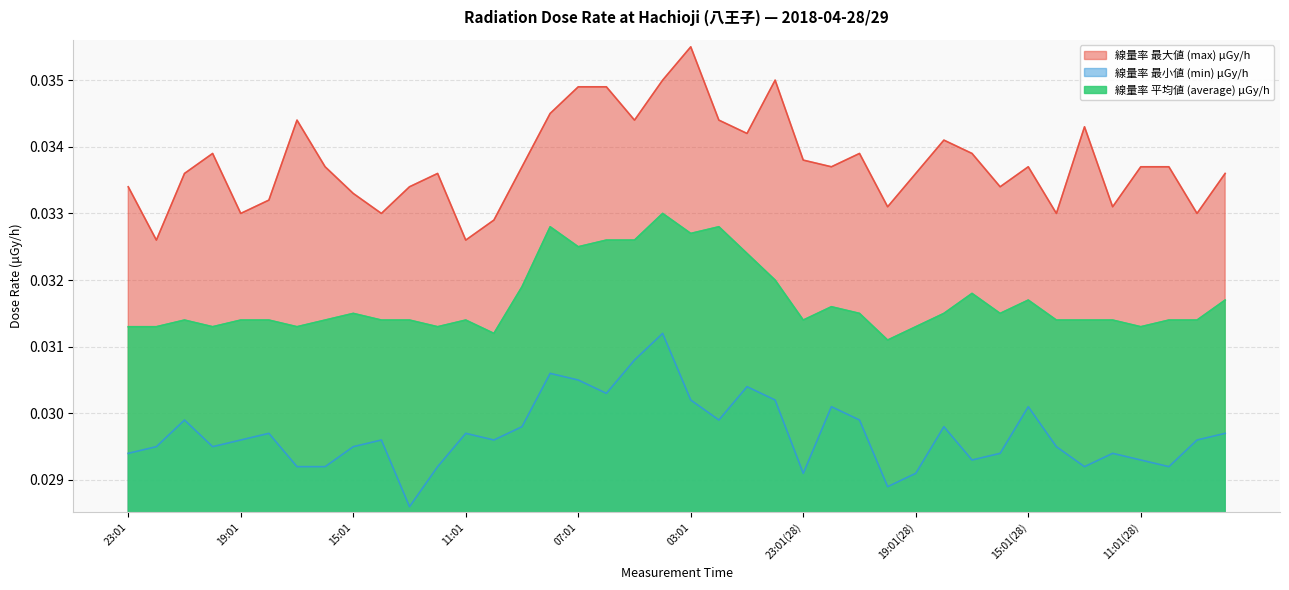

How many lines are shown in the chart?

3